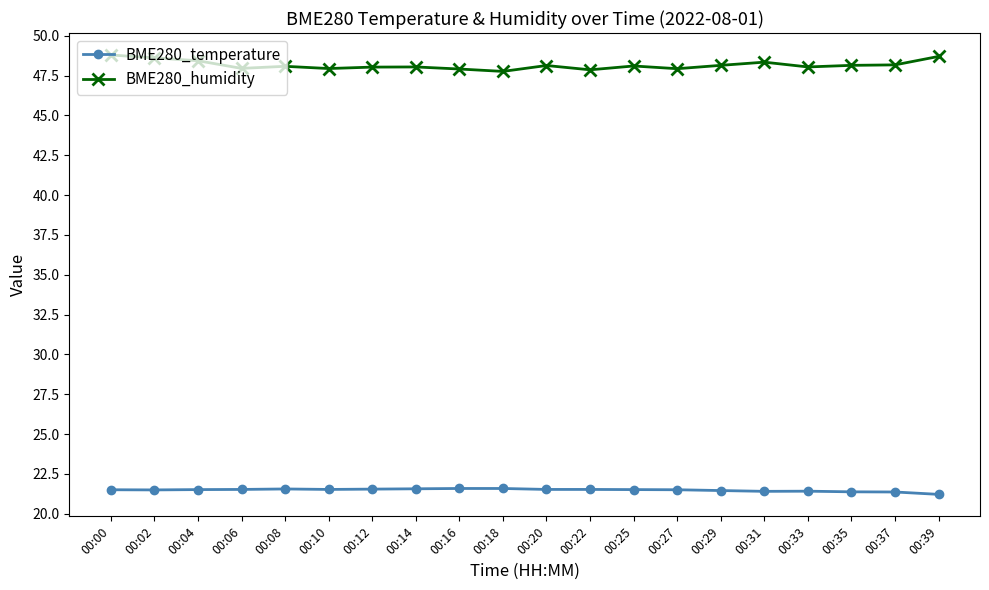

What is the minimum value shown in the chart?

21.2